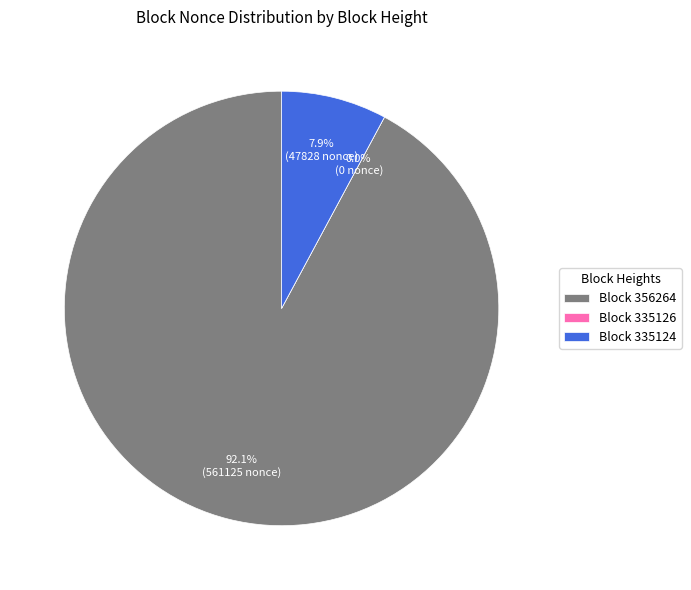

Combined, what portion of the pie is 335126 and 335124?

7.9%